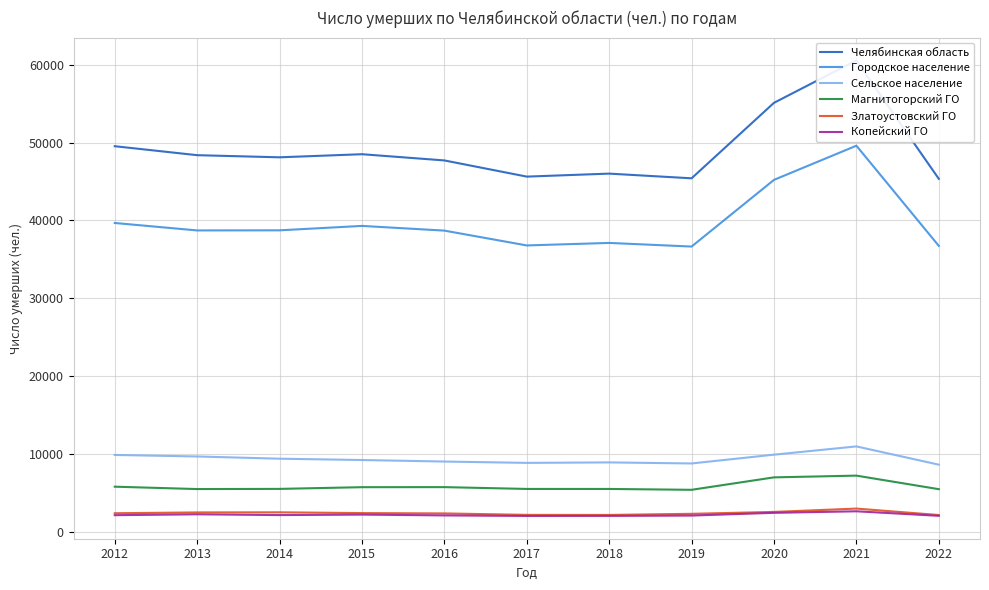

What are all the series names shown in the legend?

Челябинская область, Городское население, Сельское население, Магнитогорский ГО, Златоустовский ГО, Копейский ГО